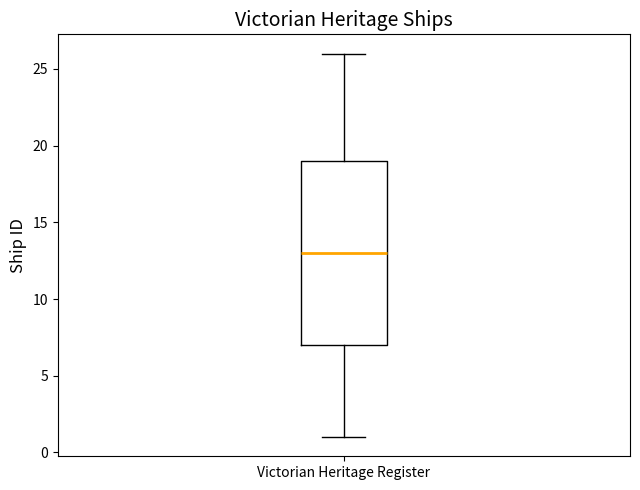

Where is the upper edge of the box for Victorian Heritage Register on the y-axis? The values are not printed on the chart, so give them approximately, as read against the axis.

19